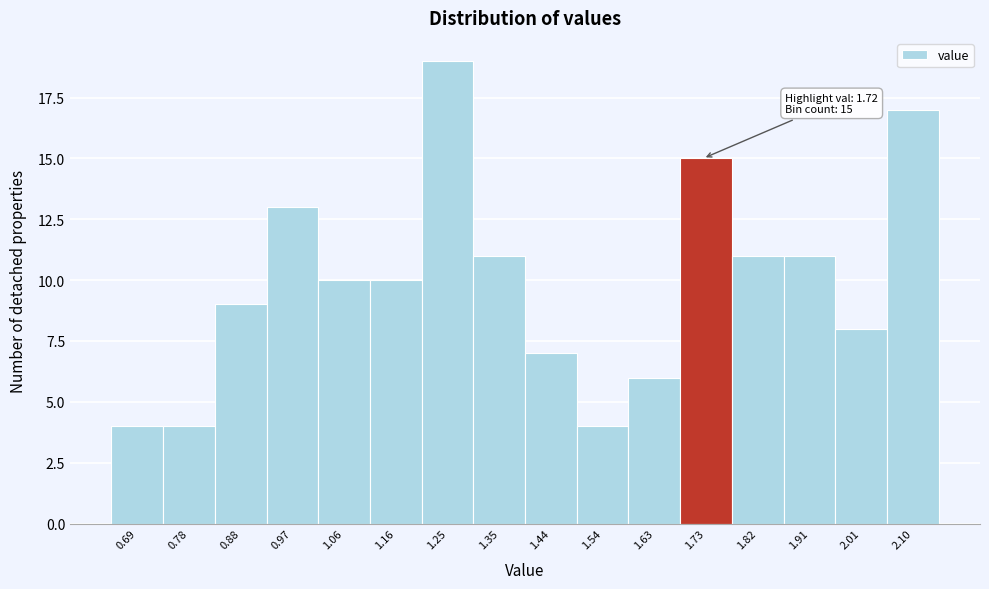

Over which range of the x-axis is the bar tallest?

1.21 to 1.30